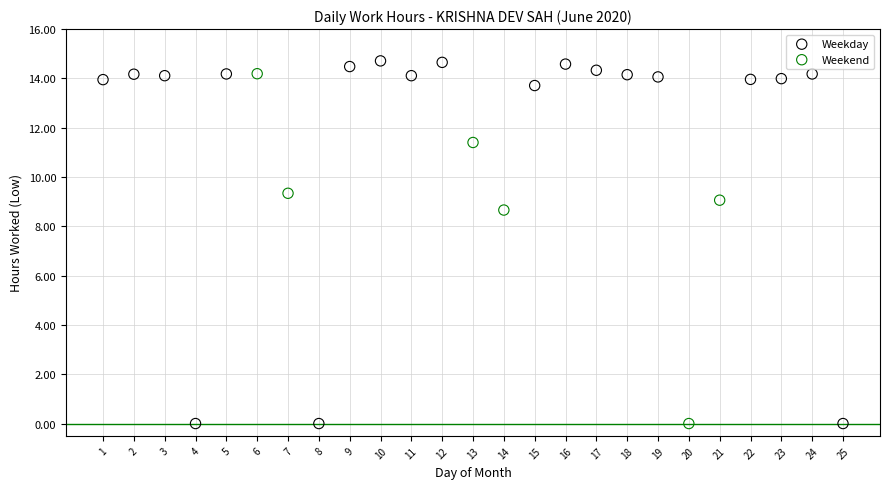

Which series has the largest Y range (max minus min)?

Weekday